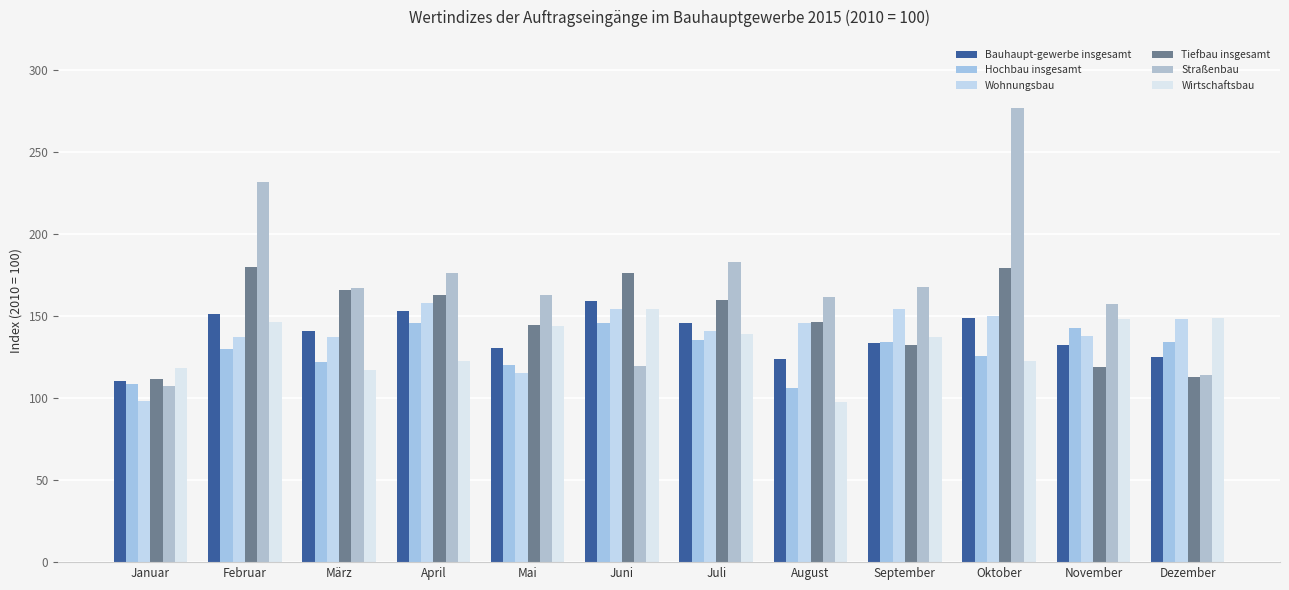

What is the difference between the second highest and minimum values in the Tiefbau insgesamt series?

67.5